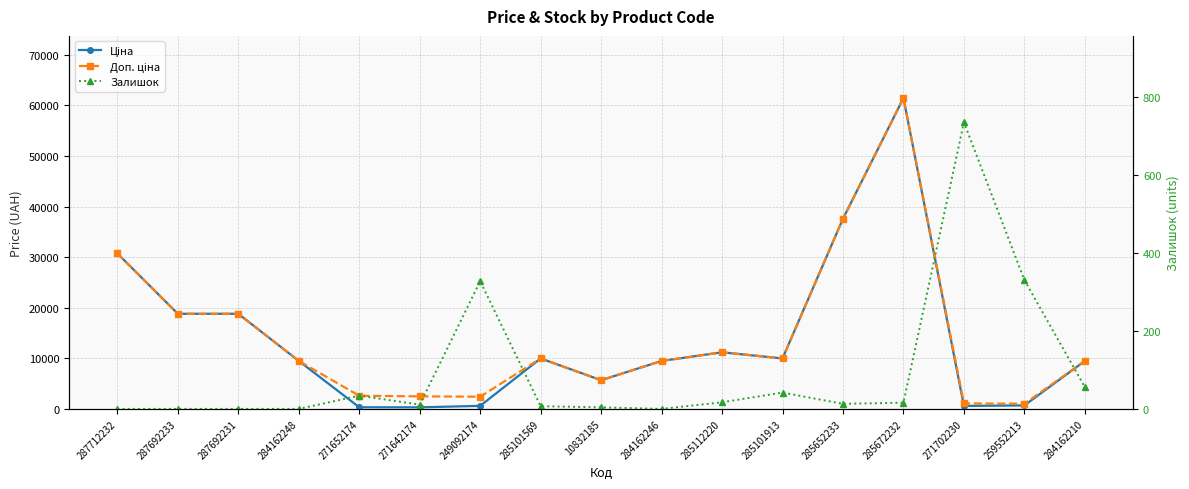

Does the chart display data point markers on the line(s)?

Yes